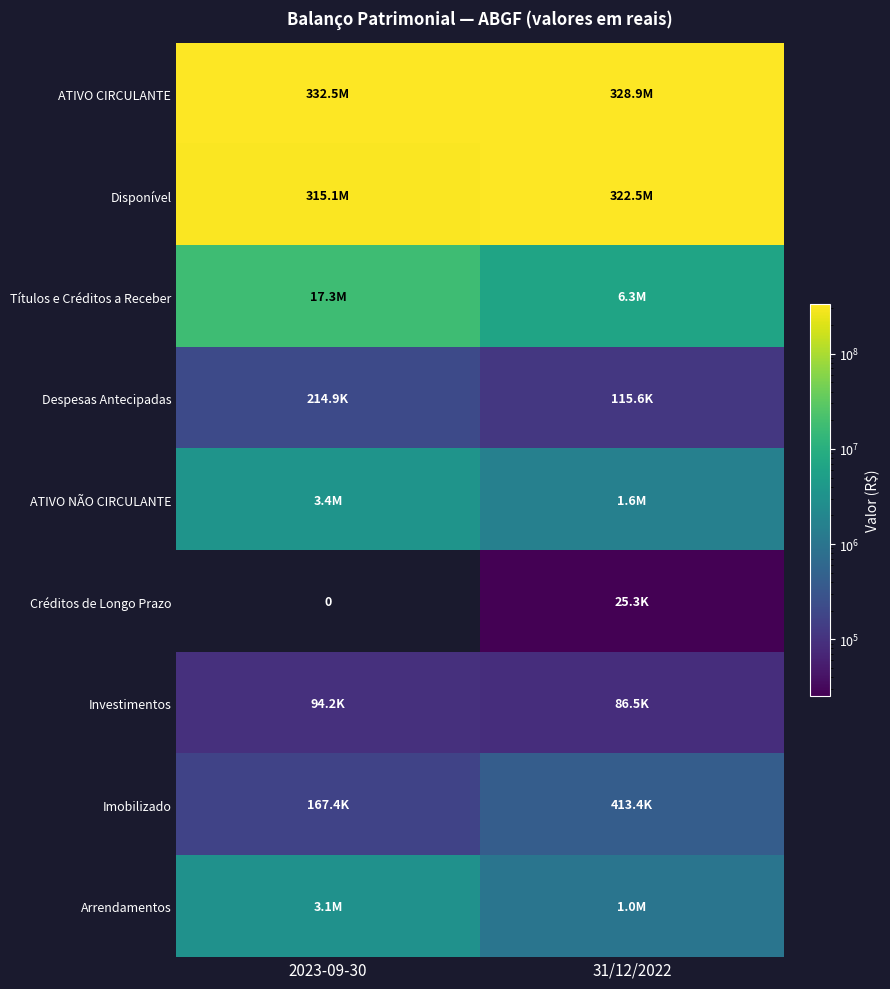

What is the maximum value shown in the chart?

332538866